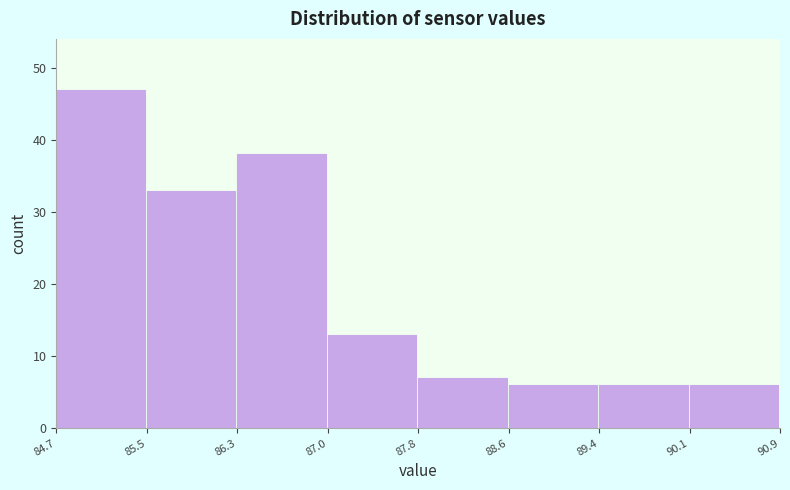

How tall is the bar that spans 89.4 to 90.1 on the x-axis? The values are not printed on the chart, so give them approximately, as read against the axis.

6